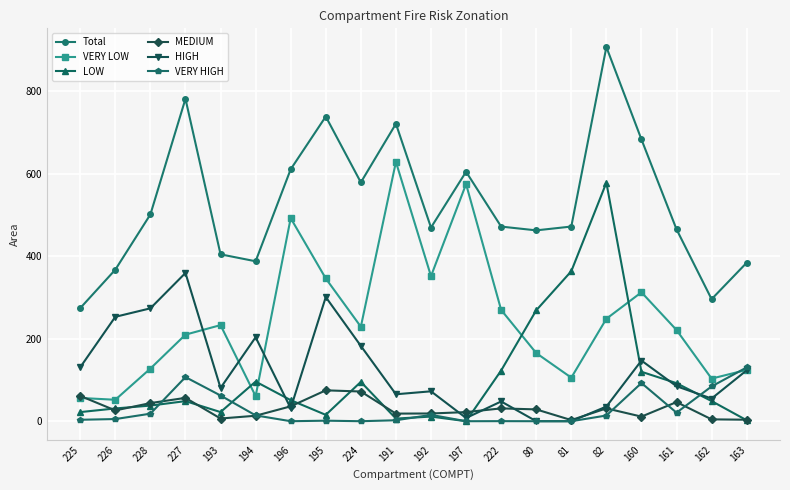

What position from the left is 194?

6